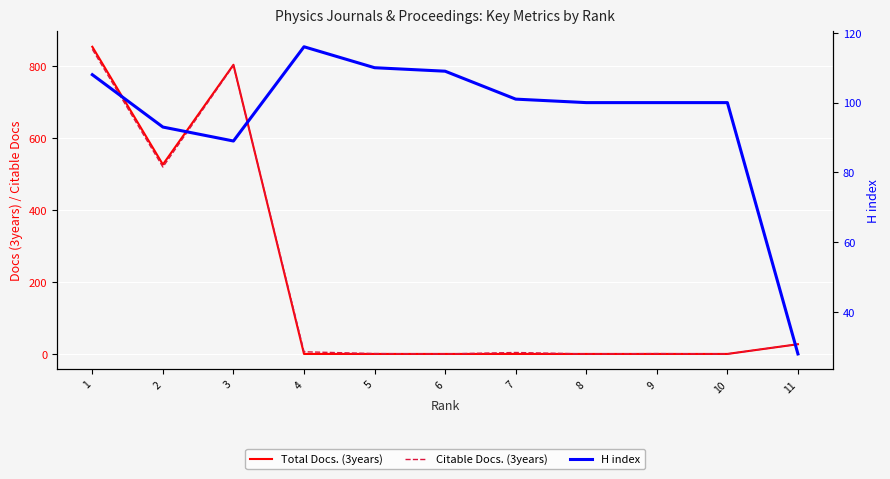

In Total Docs. (3years), how many points are lower than both neighbors (excluding endpoints)?

1